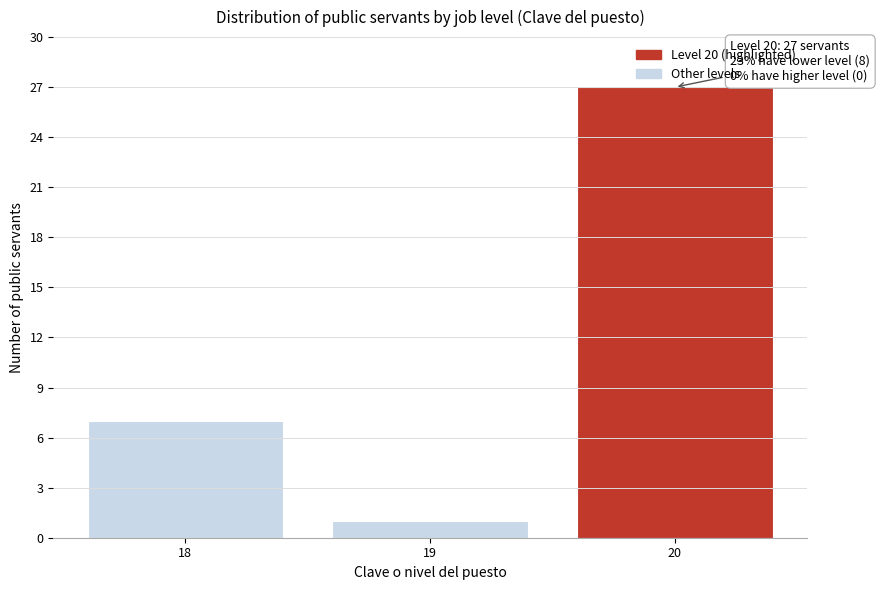

Reading right to left, transcribe all the data shown in this chart.

20=27	19=1	18=7